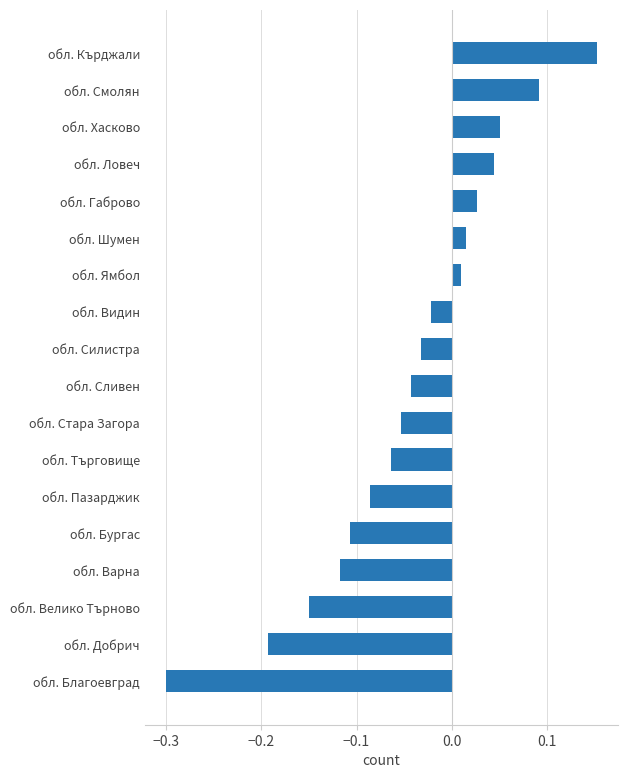

True or false: the data shows 0.0 at обл. Хасково.

False